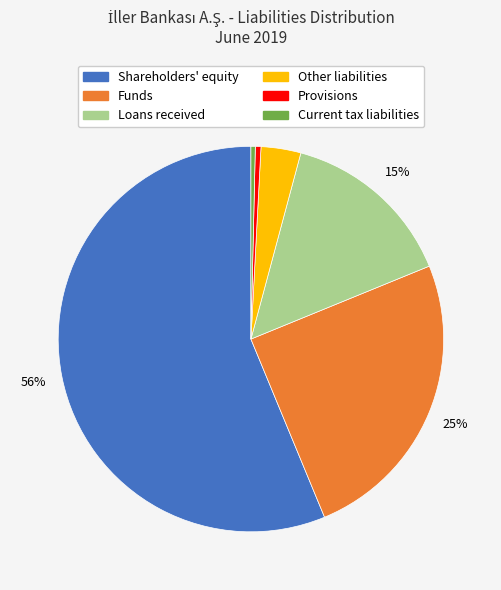

Does Shareholders' equity account for over 50% of the chart?

Yes